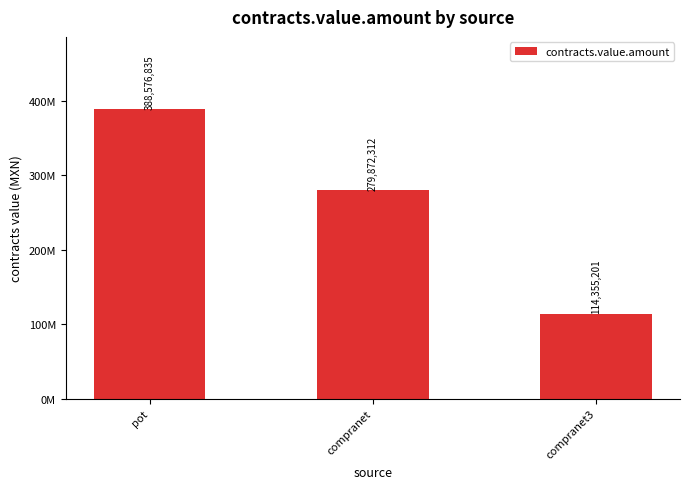

List the labels in order of value, largest first.

pot, compranet, compranet3